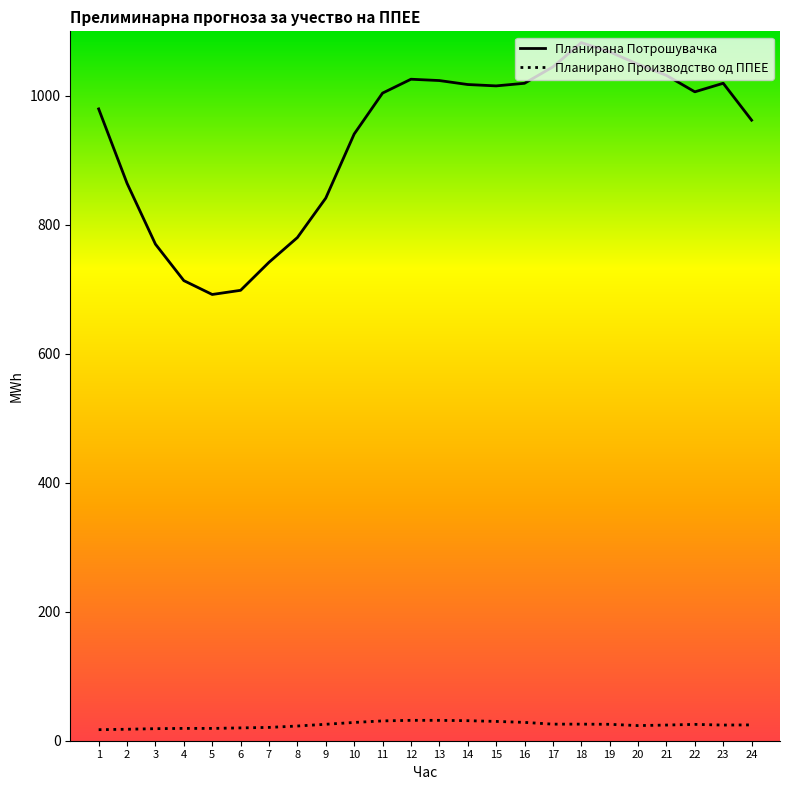

Reading right to left, extract all data points from this chart.

Планирано Производство од ППЕЕ: 24.5	24.3	25.4	24.3	23.5	25.5	25.7	25.7	28.4	29.9	31.1	31.6	31.6	30.7	28.3	25.5	22.8	20.6	19.9	19.1	19.1	18.7	17.8	17.1
Планирана Потрошувачка: 962.2	1019.5	1006.2	1031.7	1049.0	1068.2	1082.5	1044.8	1019.4	1015.4	1017.5	1023.7	1025.7	1004.2	940.7	841.4	780.2	741.9	698.4	692.0	713.5	770.0	864.3	979.7